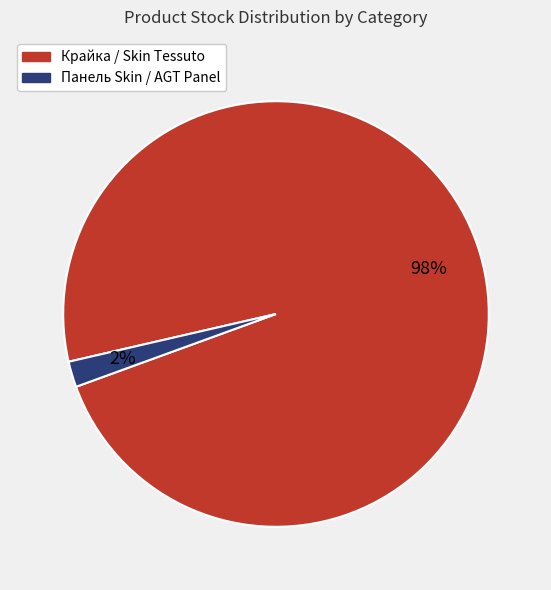

To the nearest percent, what is the difference between the largest and smallest slice percentages?

96%